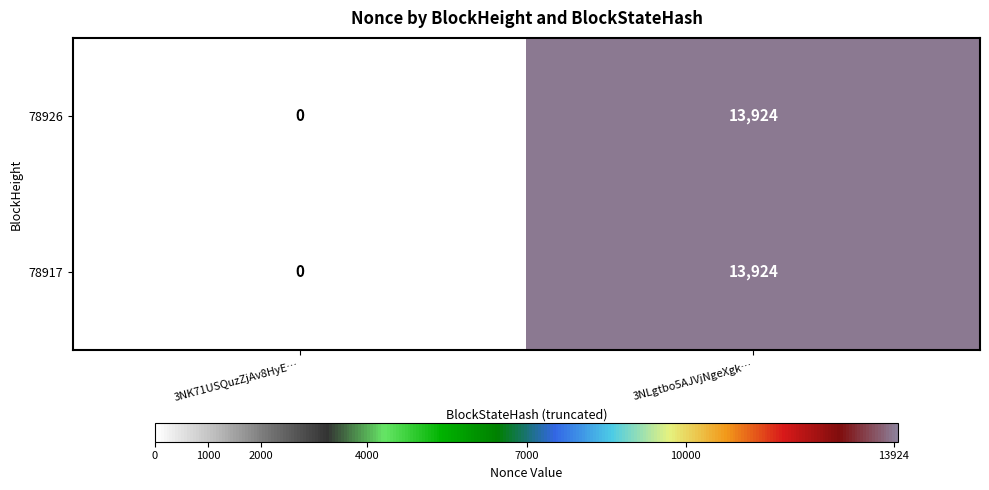

The value of 78917 at 3NLgtbo5AJVjNgeXgk… is 20530. True or false?

False